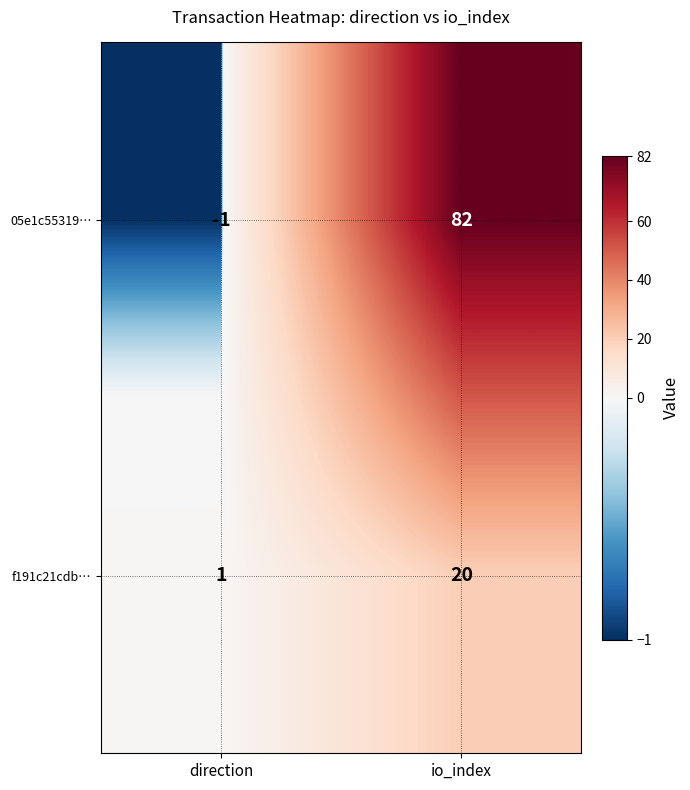

Where is 05e1c55319… nearest to the value 40?

direction